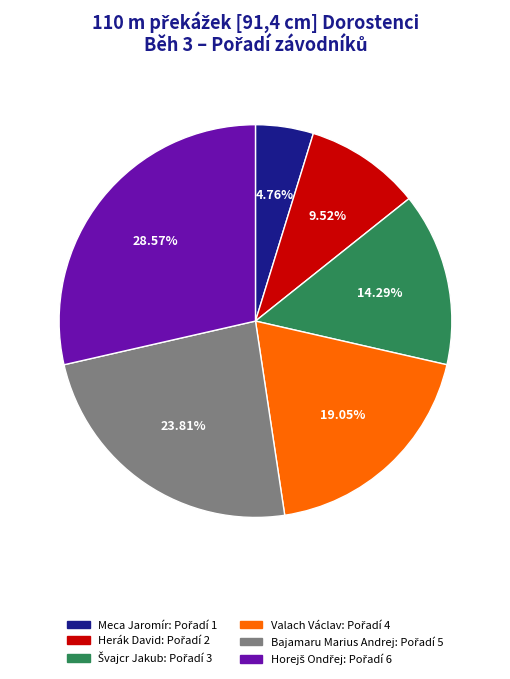

Does any single category account for the majority?

No